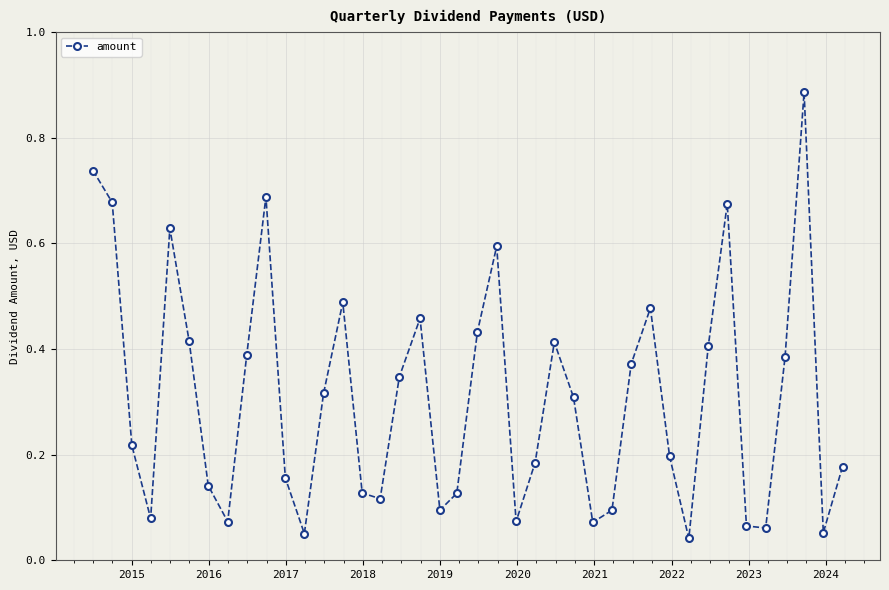

True or false: the data has more than 0 interior local peaks.

True